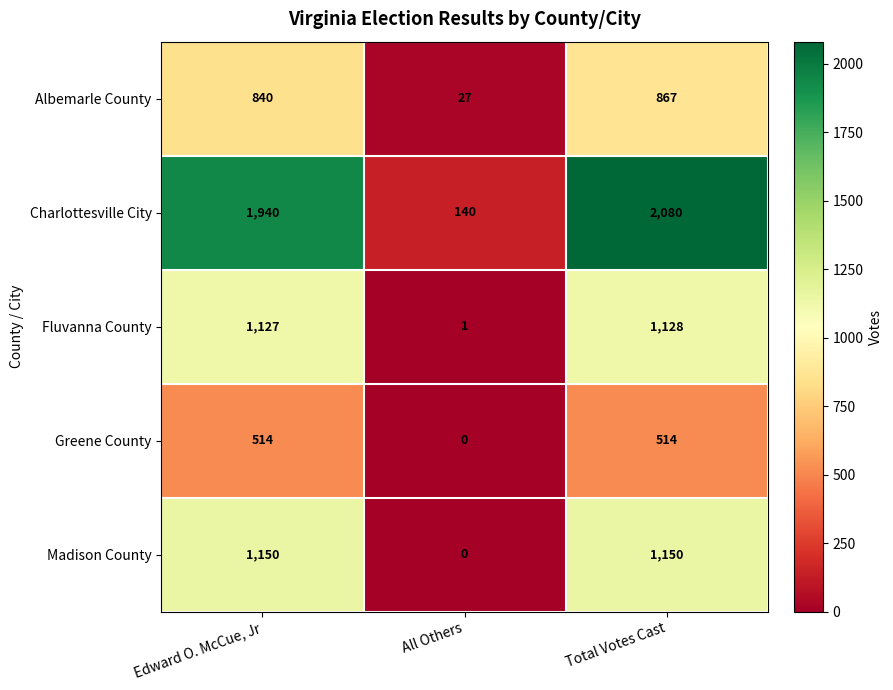

Which series changed the most between All Others and Total Votes Cast?

Charlottesville City